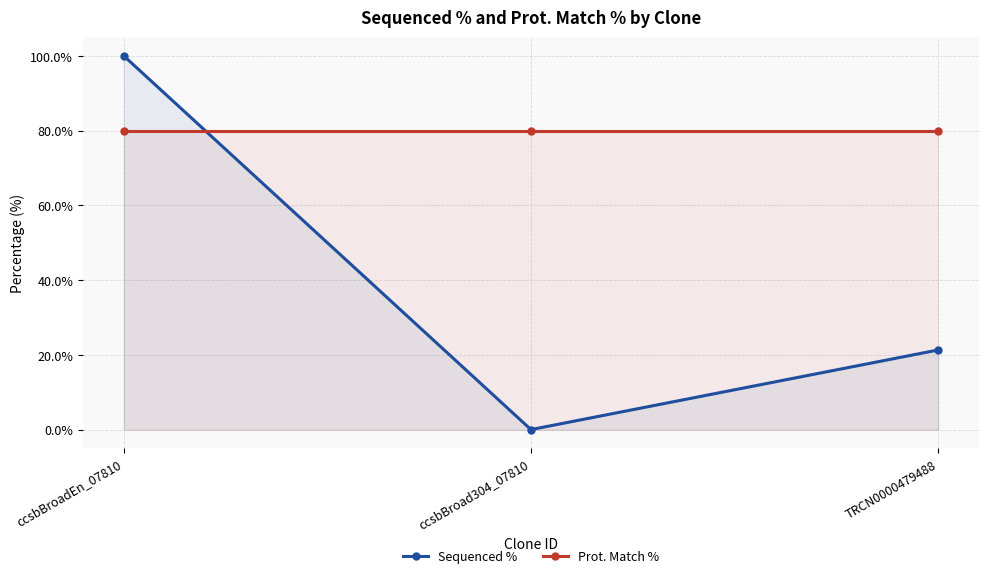

At which label does Sequenced % reach its minimum?

ccsbBroad304_07810